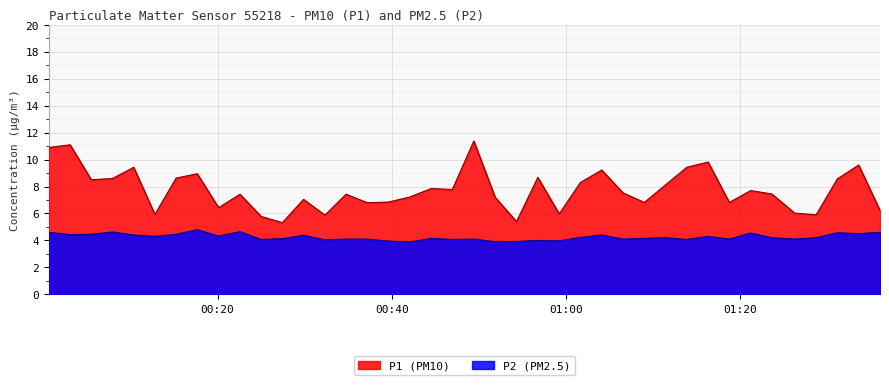

Which series has the largest range (max minus min)?

P1 (PM10)